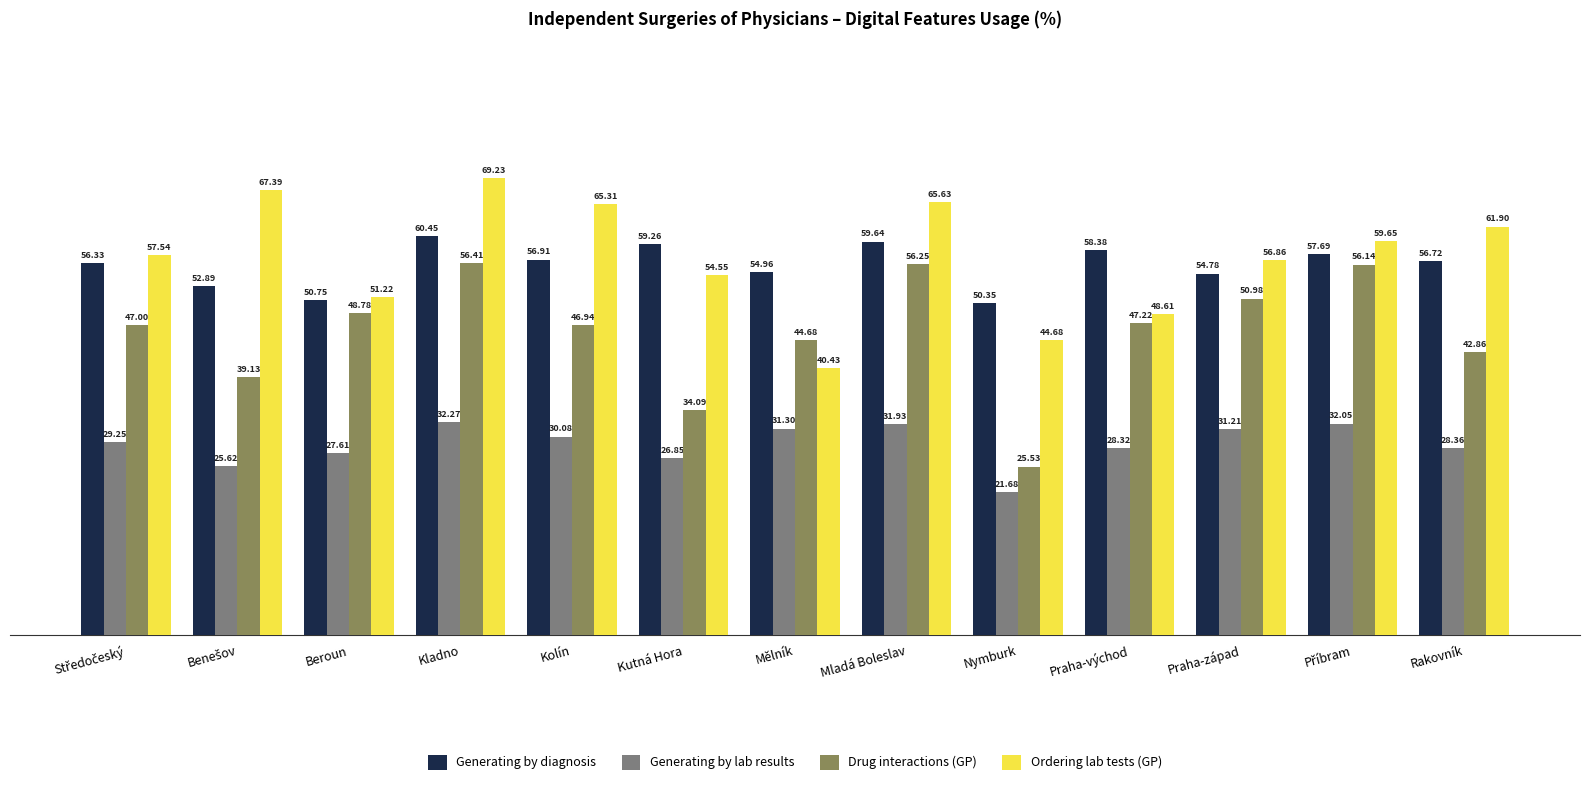

The Generating by diagnosis series shows 31.3 at Beroun. True or false?

False